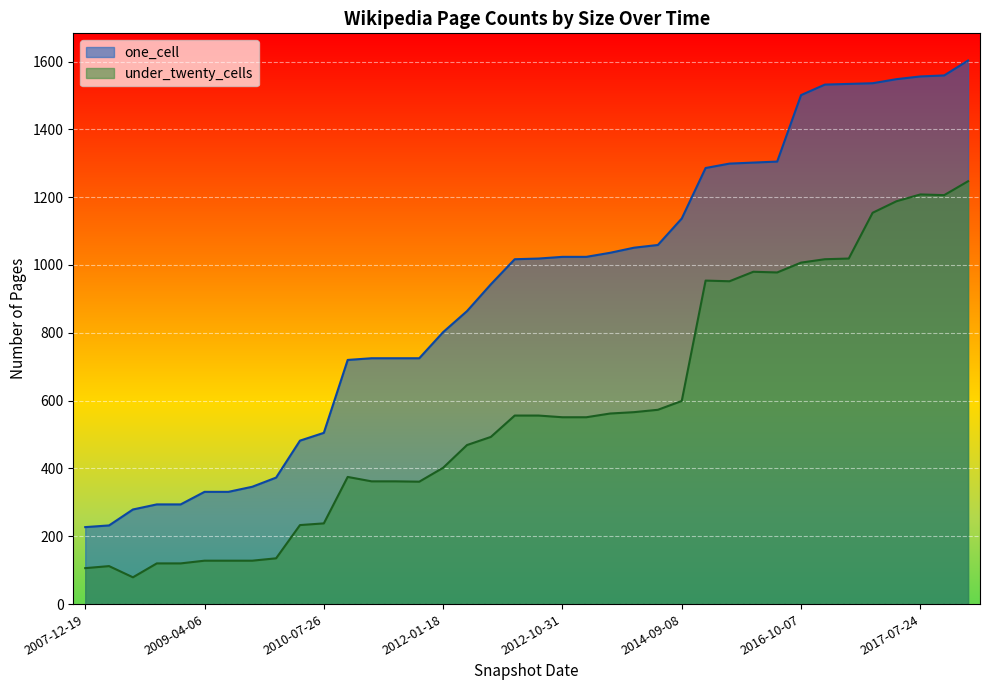

True or false: one_cell and under_twenty_cells intersect in this chart.

False